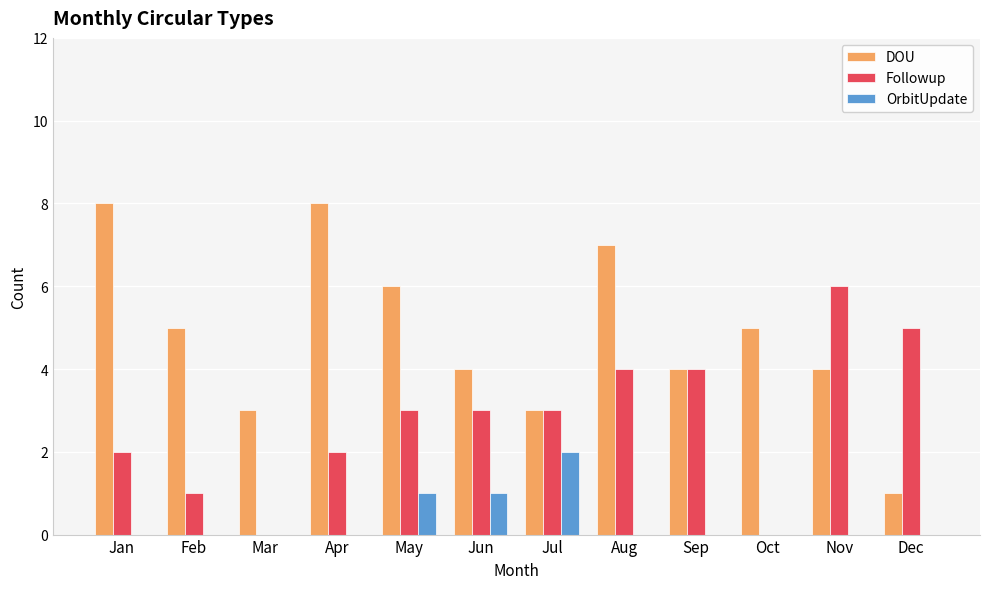

How many categories are shown in the chart?

12